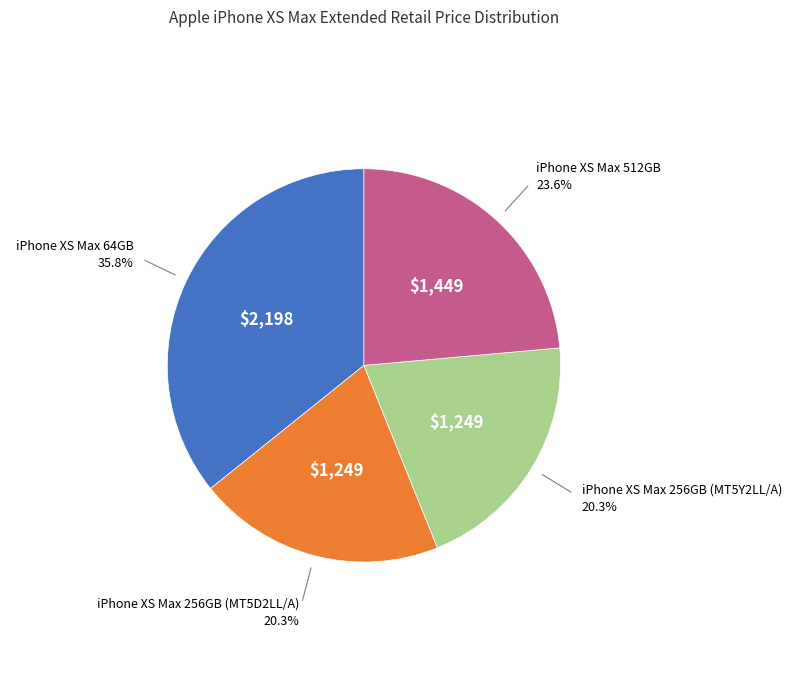

Is there any slice that represents more than half of the pie?

No